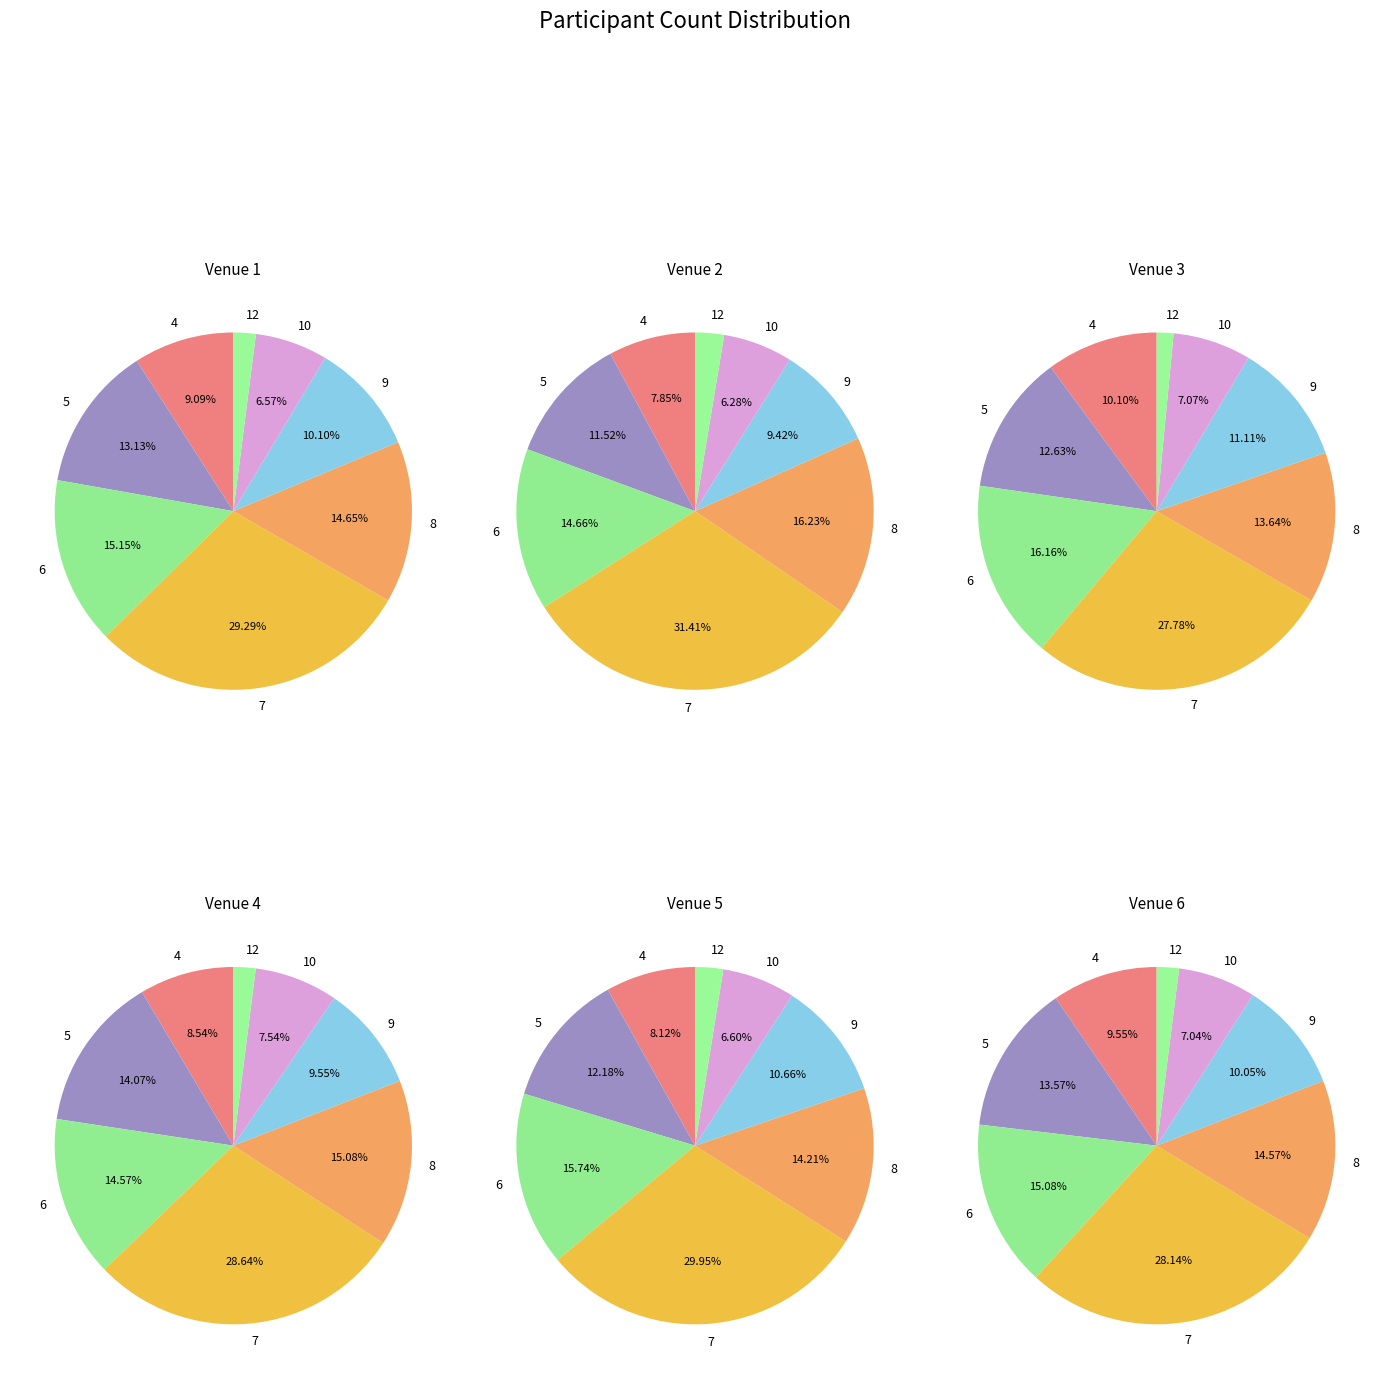

Which has a higher value, 8 or 9?

8